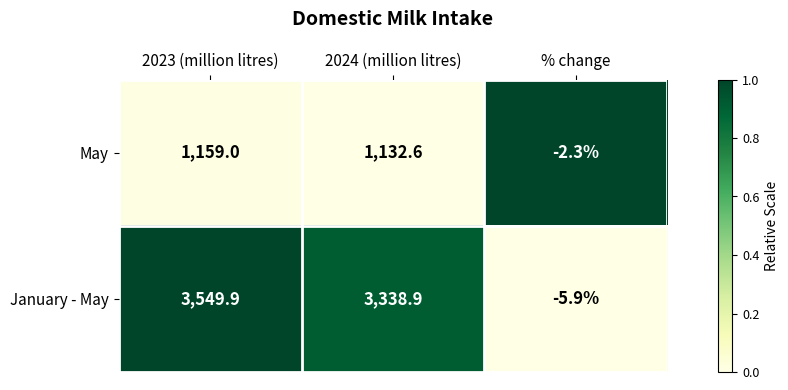

Which series has the largest range (max minus min)?

January - May